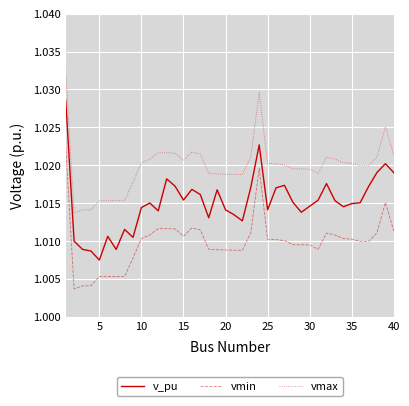

True or false: vmin and vmax intersect in this chart.

False